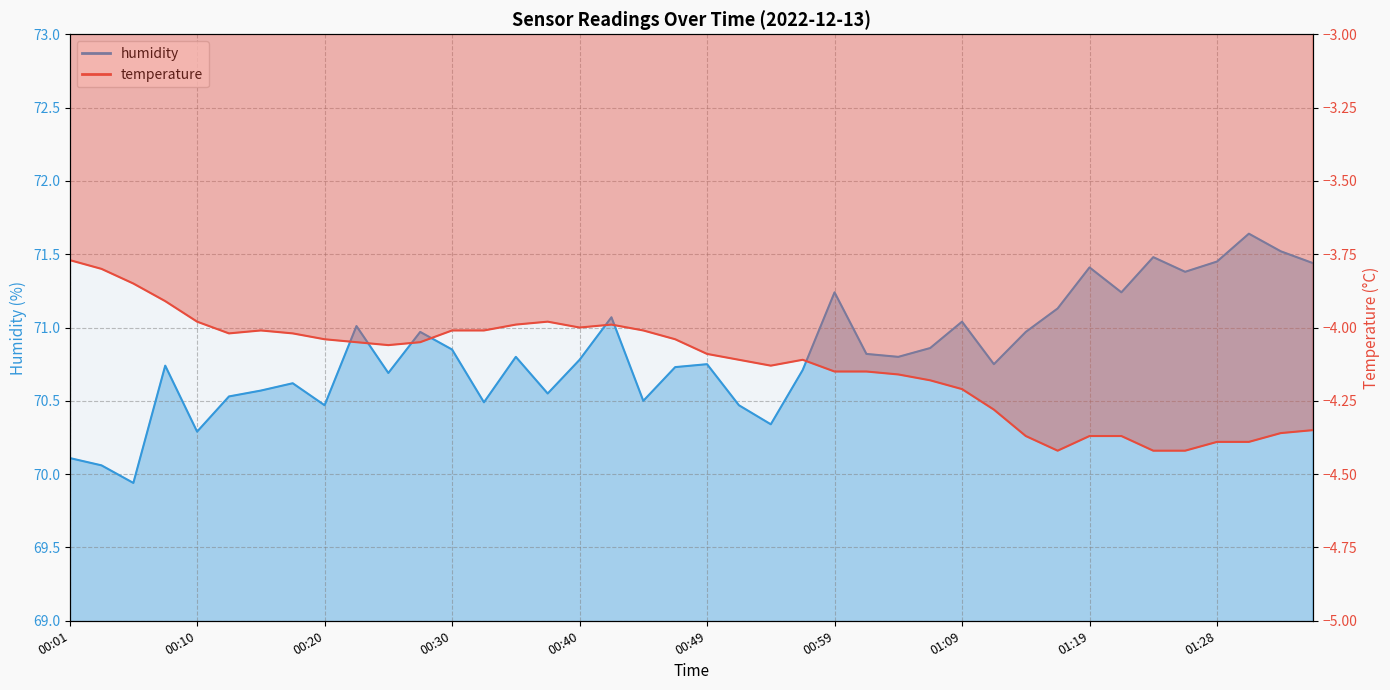

How many distinct data groups are displayed?

2